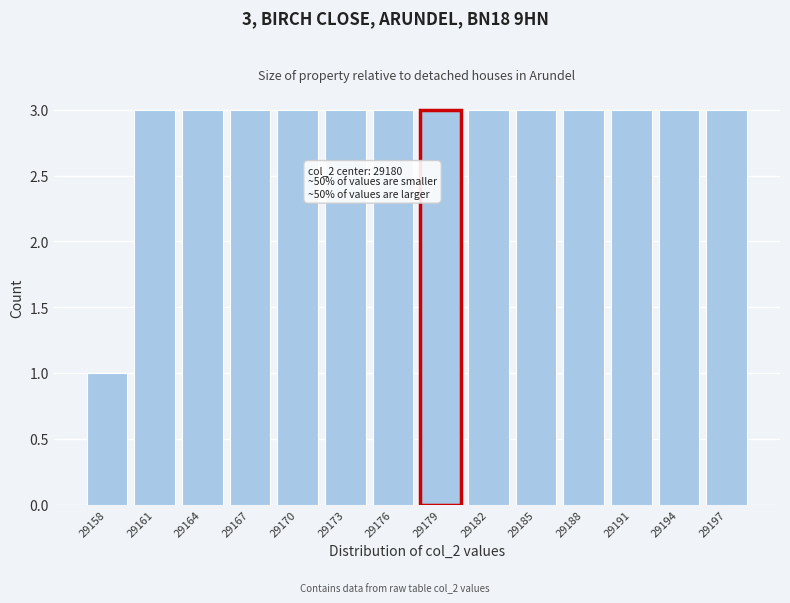

Reading left to right, transcribe all the data shown in this chart.

29158=1	29161=3	29164=3	29167=3	29170=3	29173=3	29176=3	29179=3	29182=3	29185=3	29188=3	29191=3	29194=3	29197=3